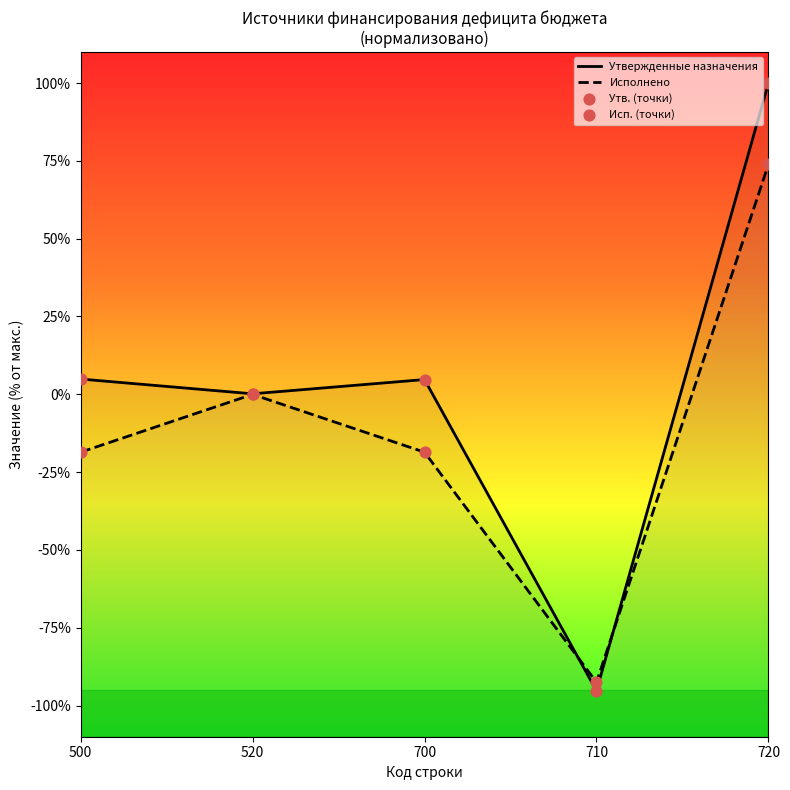

Which series has the widest spread of Y values?

Утвержденные назначения